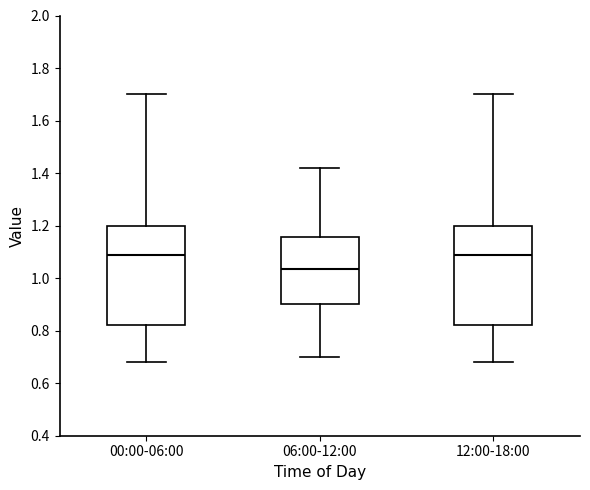

Which box's median line is the lowest?

06:00-12:00